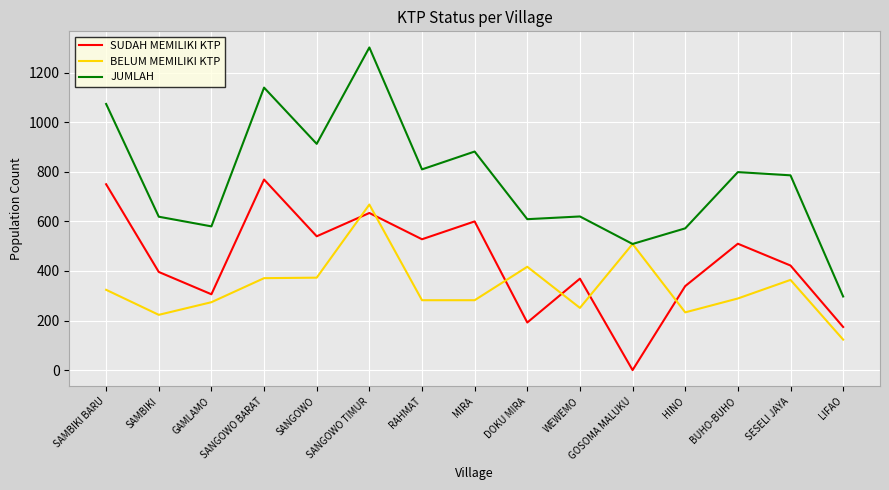

Where does the BELUM MEMILIKI KTP series first go above 289?

SAMBIKI BARU